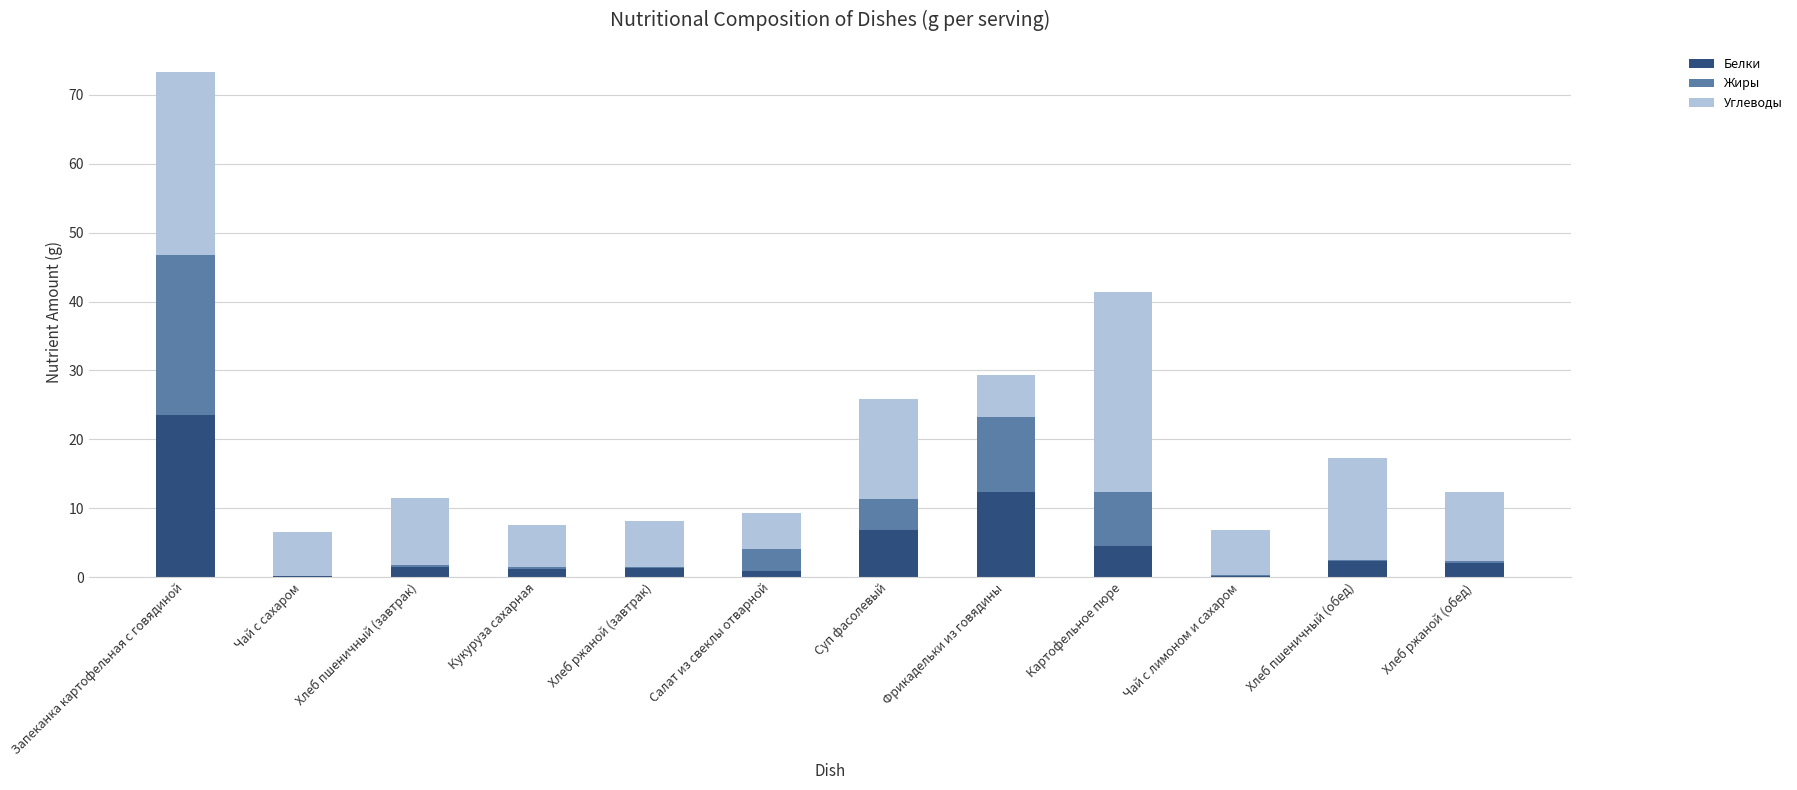

At which label does Белки reach its peak?

Запеканка картофельная с говядиной